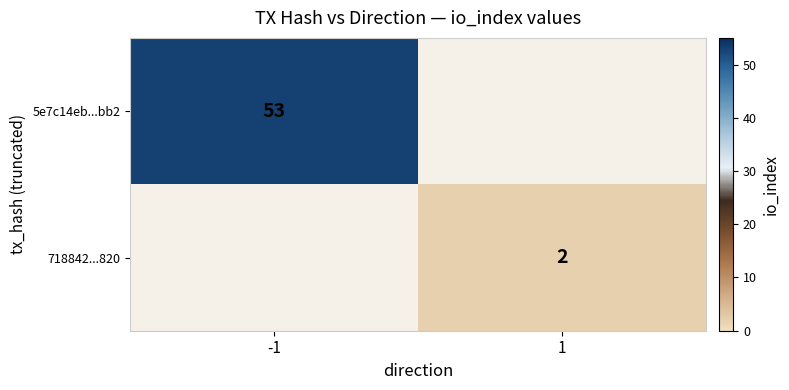

The 5e7c14eb...bb2 series shows 83 at -1. True or false?

False